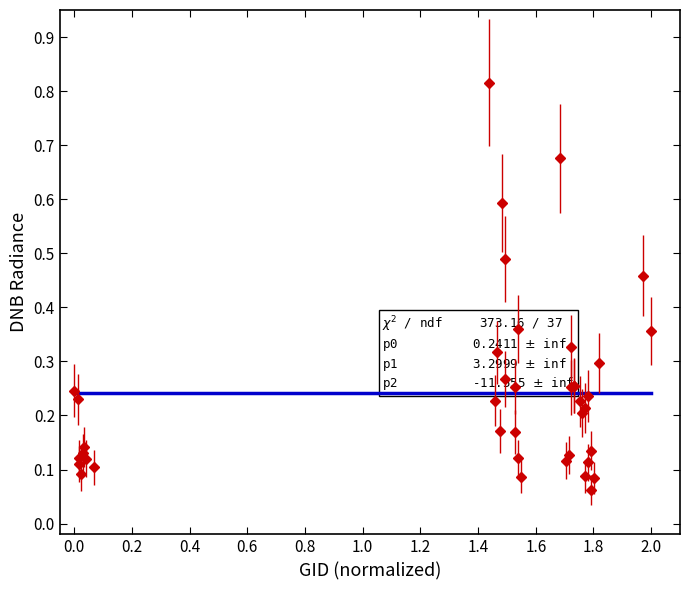

True or false: there are more than 2 points higher than both neighbors.

True